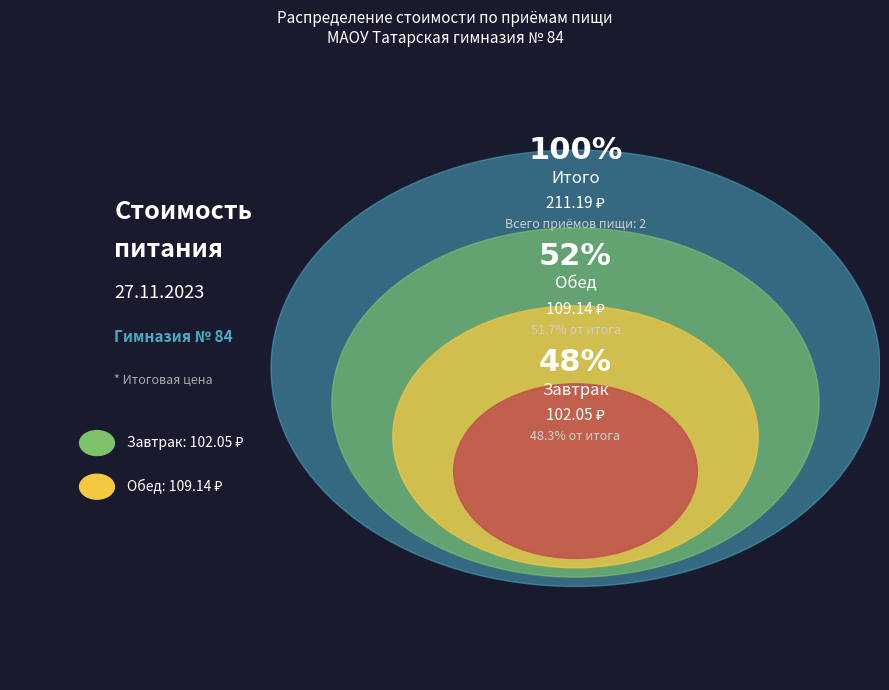

To the nearest percent, what percentage of the pie is Завтрак?

48%